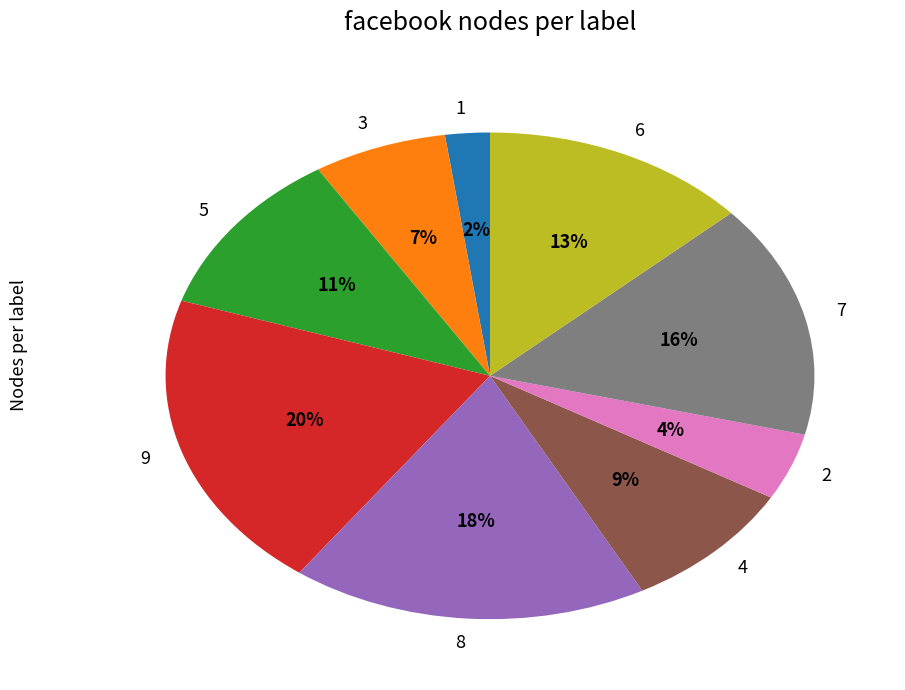

To the nearest percent, what is the average slice percentage?

11%